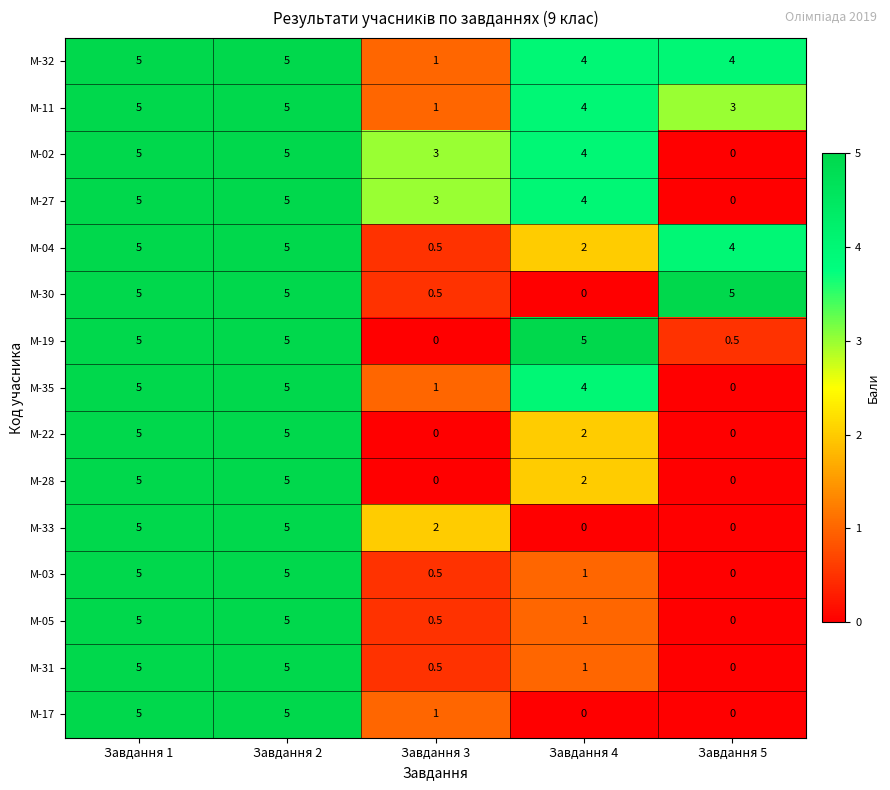

What is the highest value of the М-02 series?

5.0